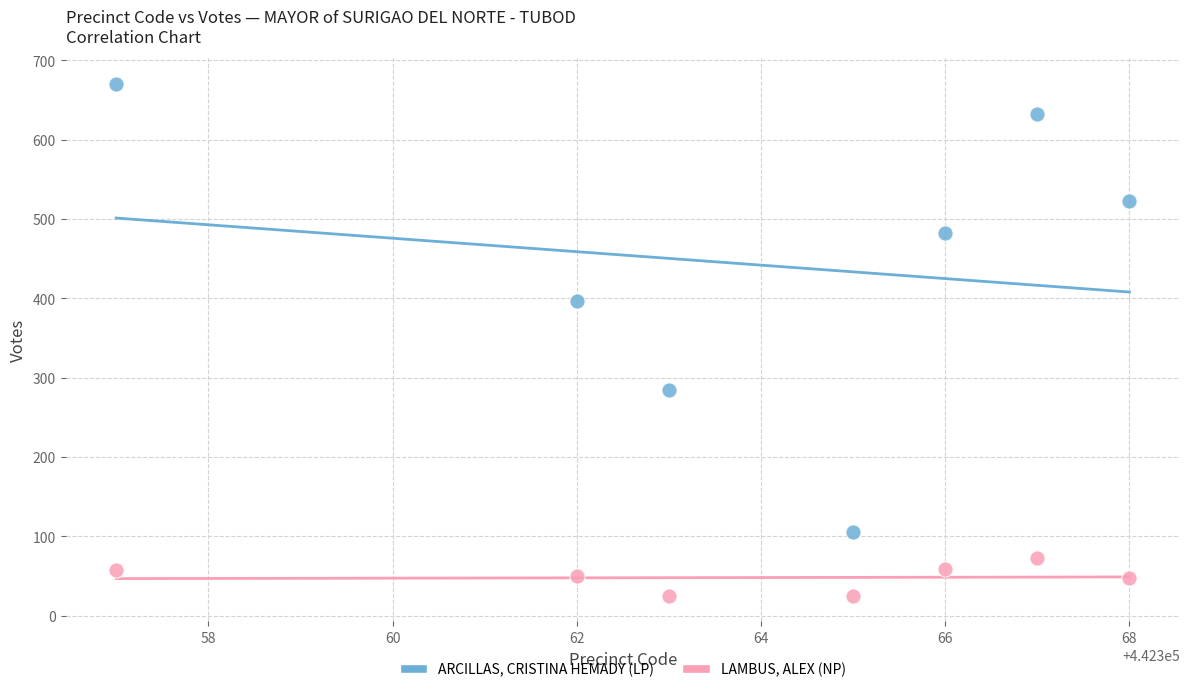

What are all the series names shown in the legend?

ARCILLAS, CRISTINA HEMADY (LP), LAMBUS, ALEX (NP)